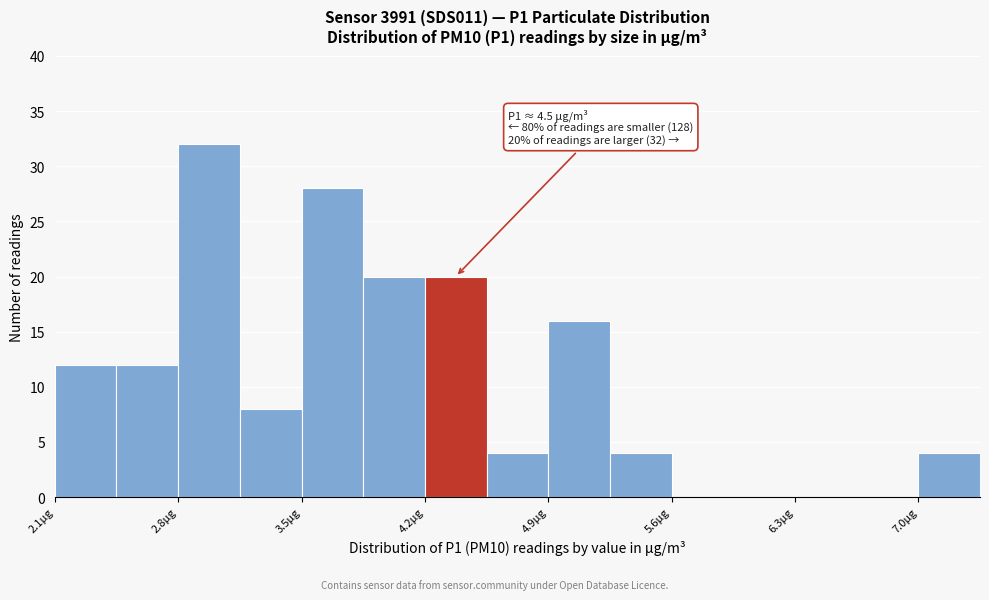

Around what value on the x-axis is the tallest bar? Give the approximate position of its centre, as read against the axis.

3.0